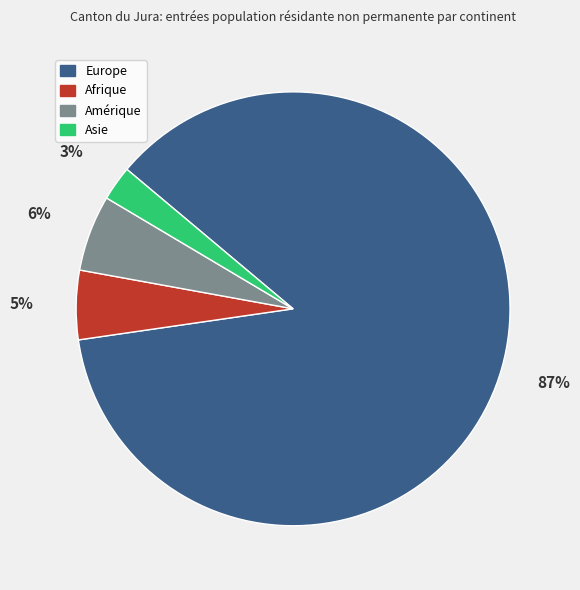

Between Amérique and Asie, which is larger?

Amérique